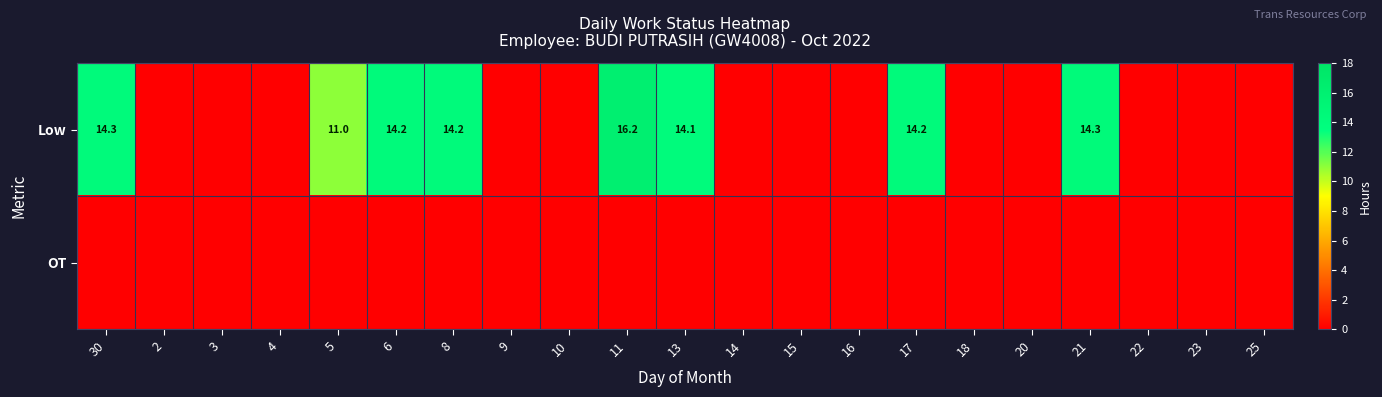

The value of Low at 17 is 3.3. True or false?

False